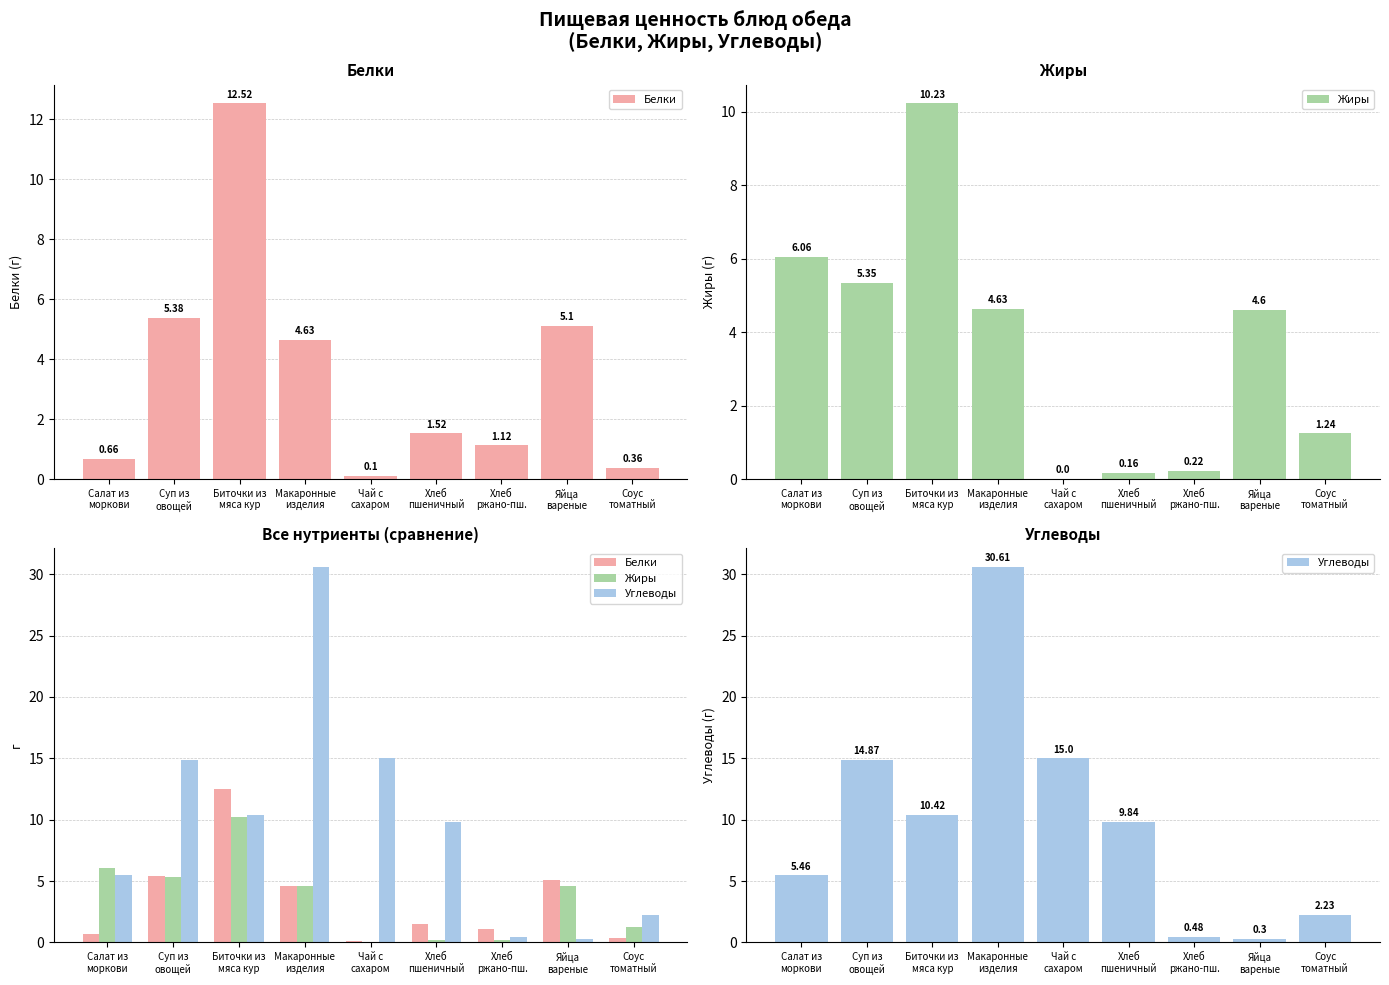

List the series in order of their peak value, lowest first.

Жиры, Белки, Углеводы